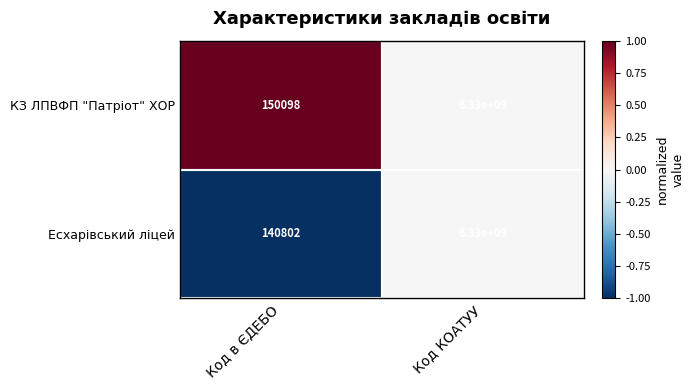

Rank the series by their average value, from highest to lowest.

КЗ ЛПВФП "Патріот" ХОР, Есхарівський ліцей